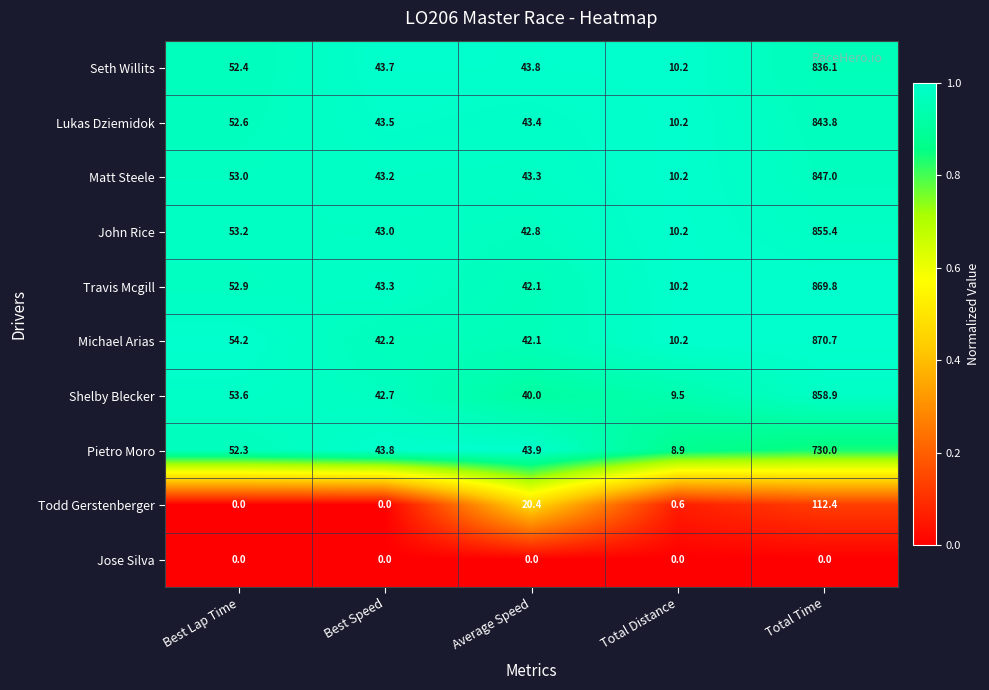

Rank the categories by Michael Arias value from lowest to highest.

Total Distance, Average Speed, Best Speed, Best Lap Time, Total Time